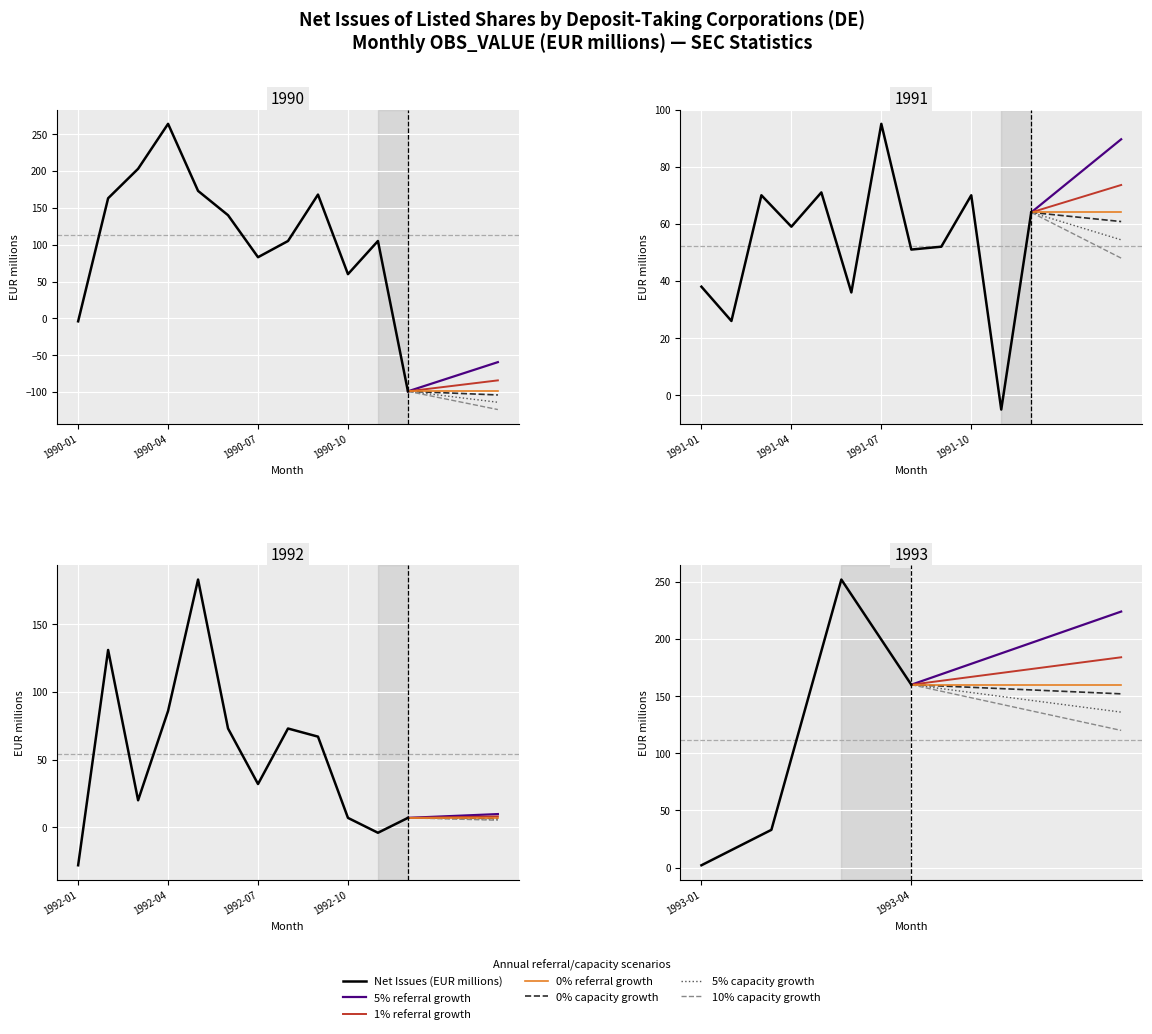

What is the sum of all values?

3082